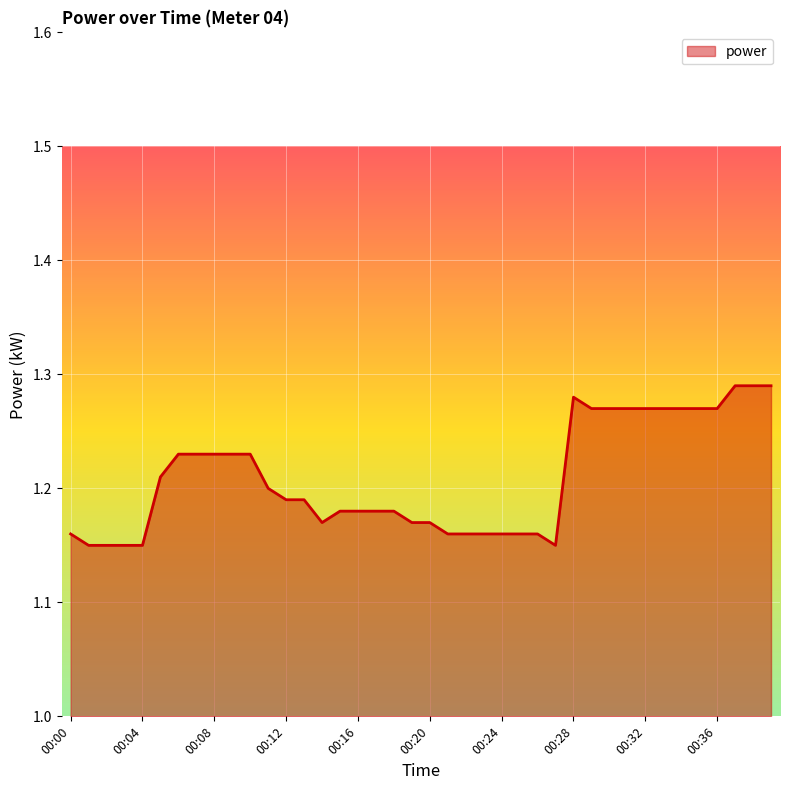

Does the chart display data point markers on the line(s)?

No